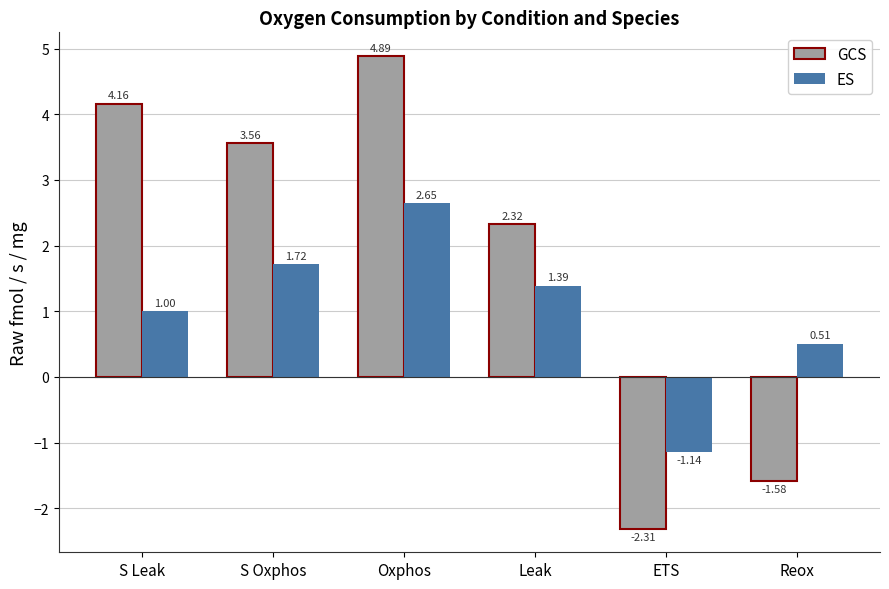

How many values in ES are above zero?

5